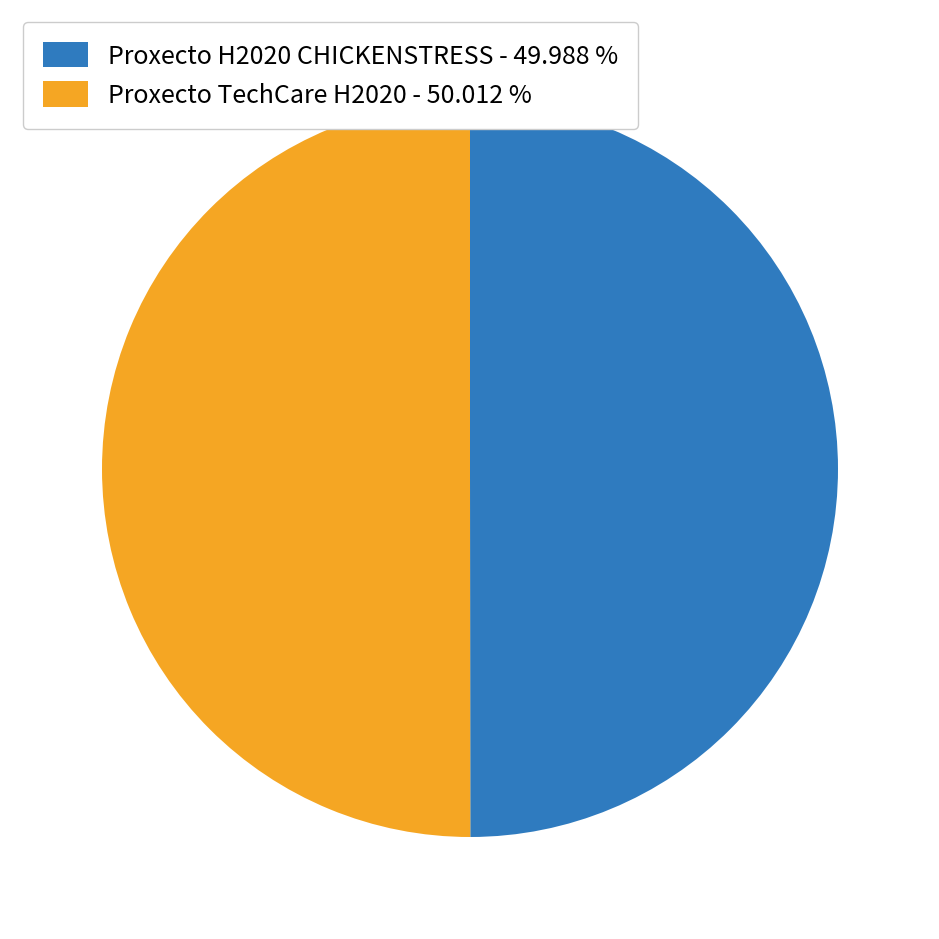

What is the ratio of the value at Proxecto H2020 CHICKENSTRESS - 49.988 % to the value at Proxecto TechCare H2020 - 50.012 %?

1.0